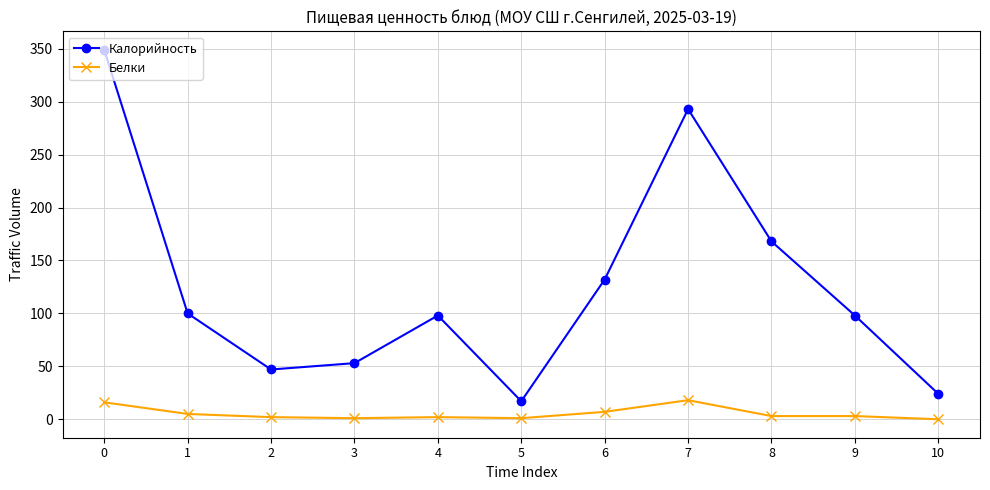

In Калорийность, how many points are higher than both neighbors (excluding endpoints)?

2